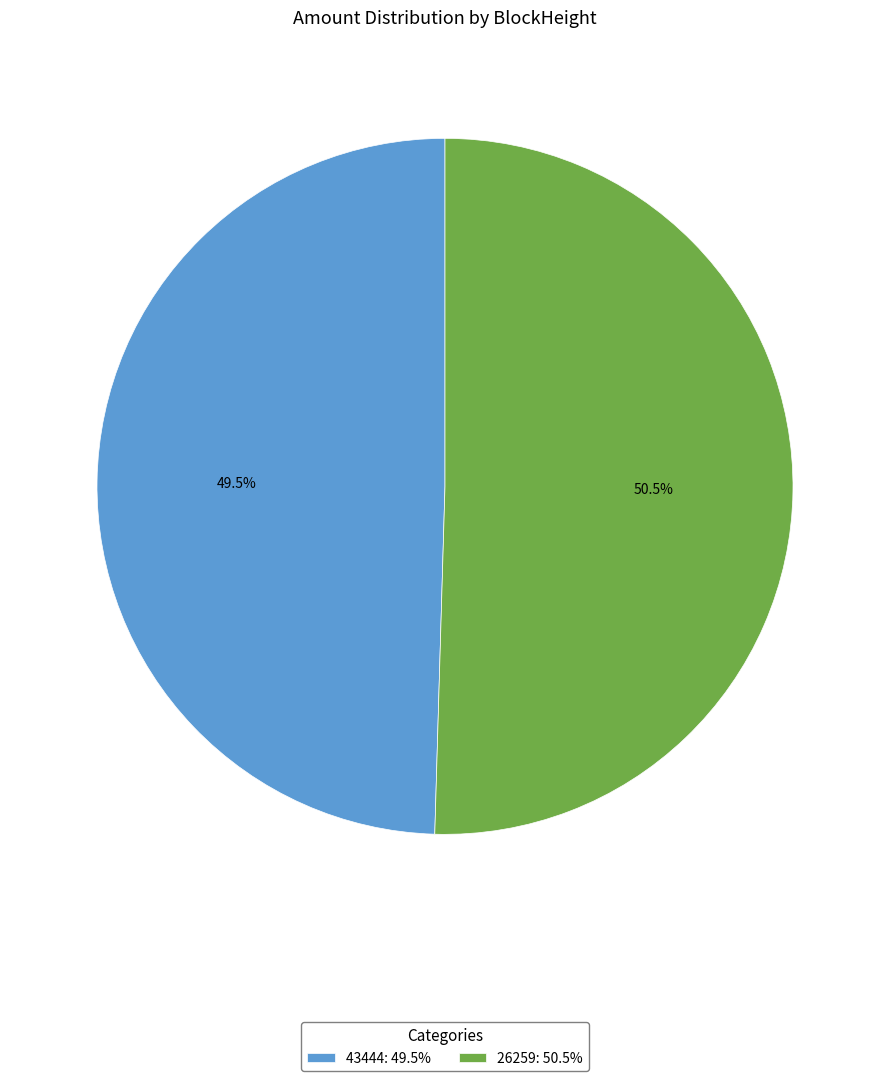

Do 26259 and 43444 together represent more than half of the pie?

Yes